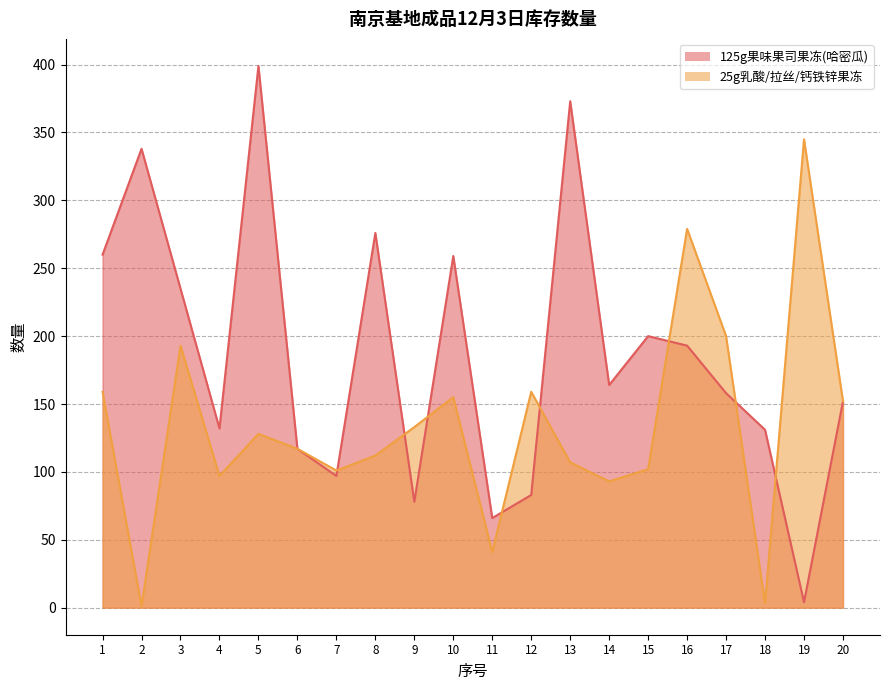

At which label does 125g果味果司果冻(哈密瓜) first exceed 164?

1